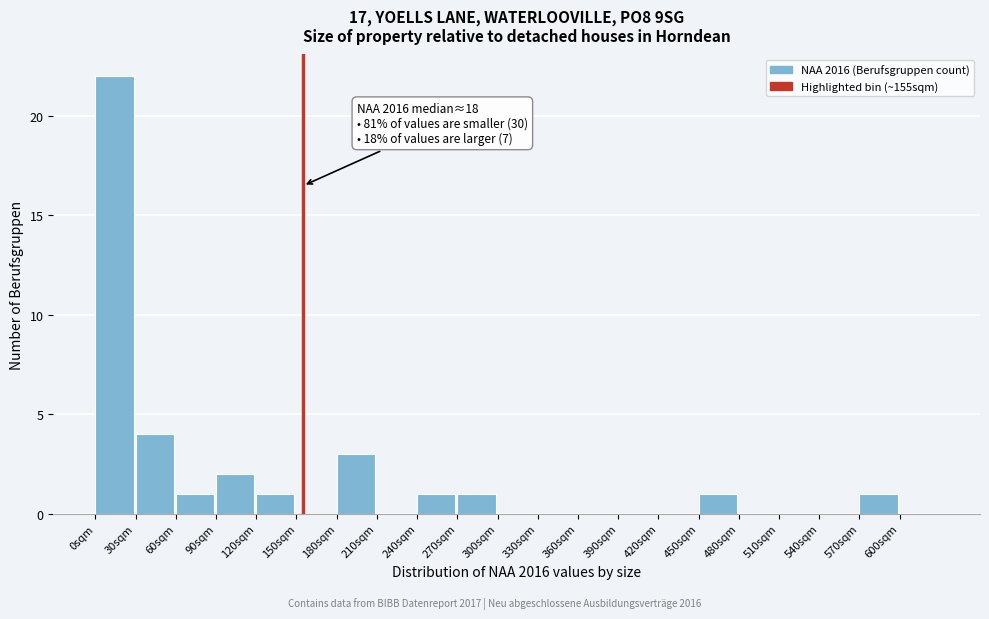

Over which range of the x-axis is the bar tallest?

0 to 30